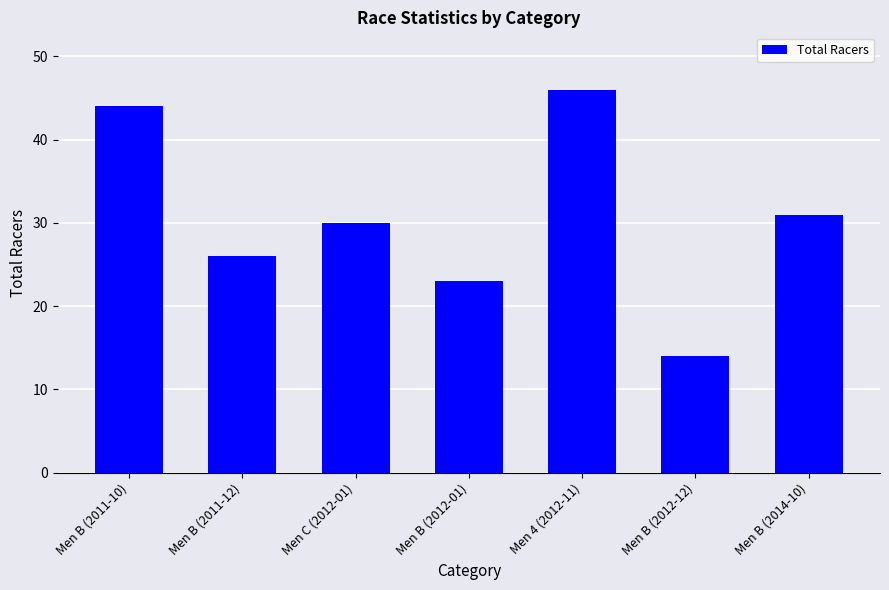

What is the change in value from Men B (2012-12) to Men B (2014-10)?

+17